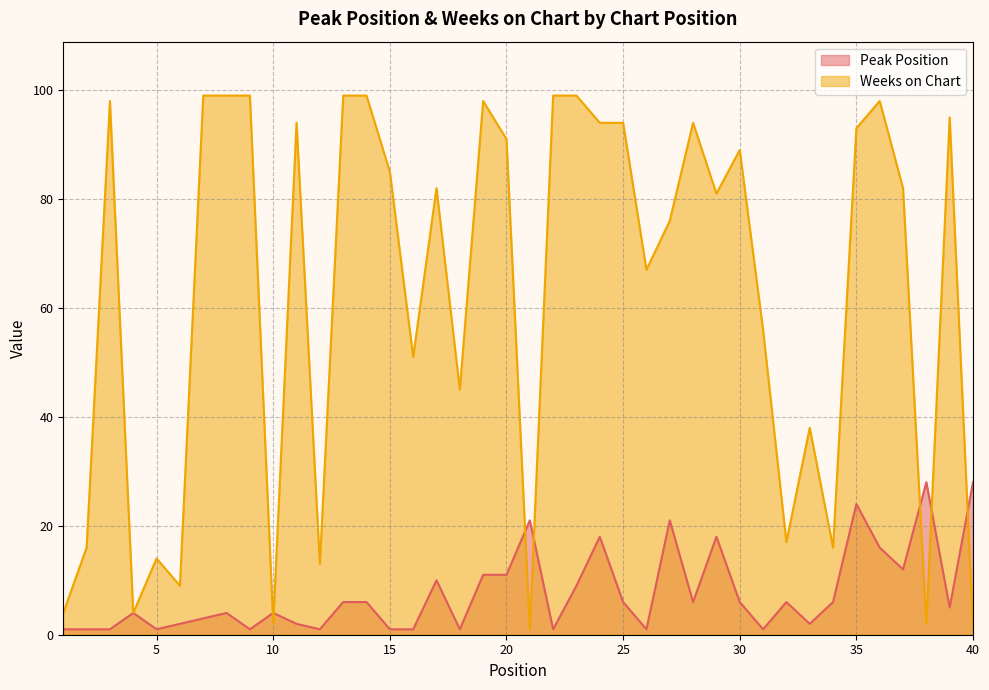

What is the difference between the highest and lowest values at 32?

11